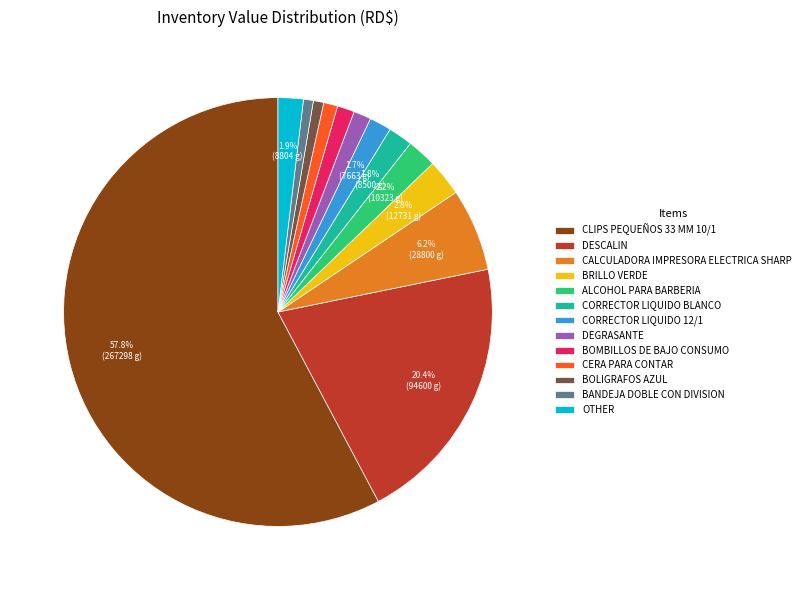

What portion of the pie excludes OTHER?

98.1%